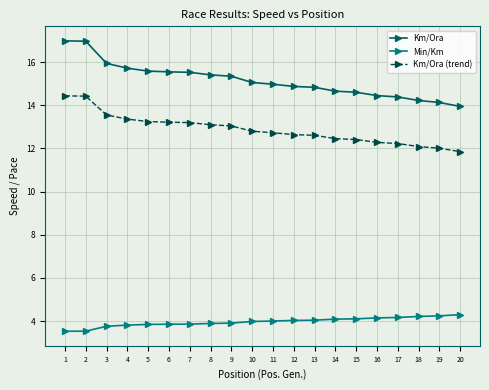

True or false: Km/Ora (trend) has a value of 6.8 at 15.

False